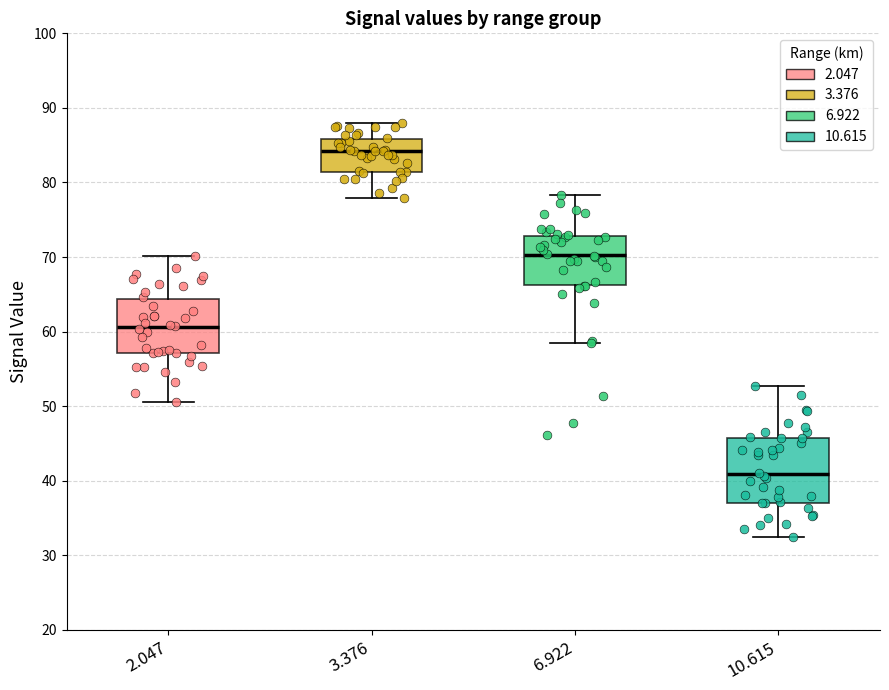

Which box is the tallest, from its lower edge to its upper edge?

10.615